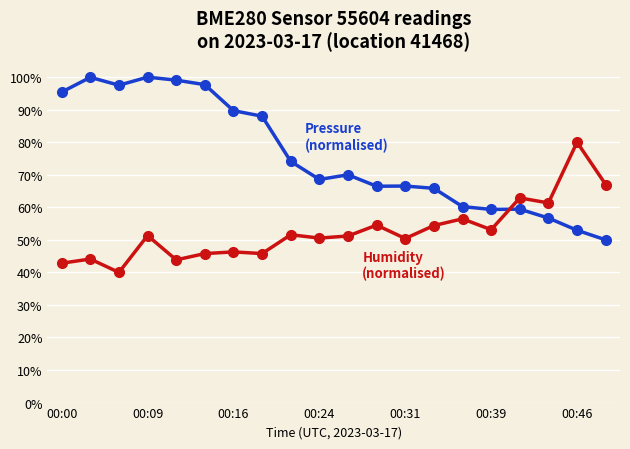

What is the maximum value shown in the chart?

100.0